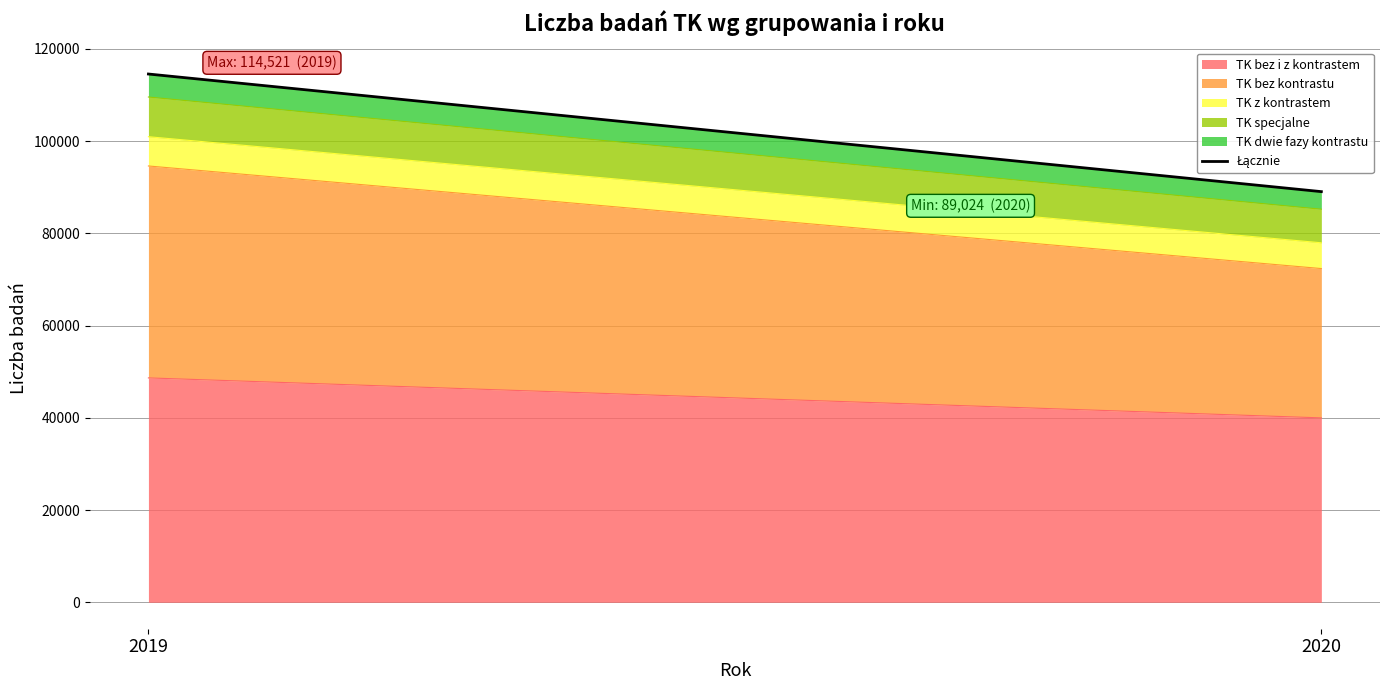

Which category has the lowest value across all series?

2020